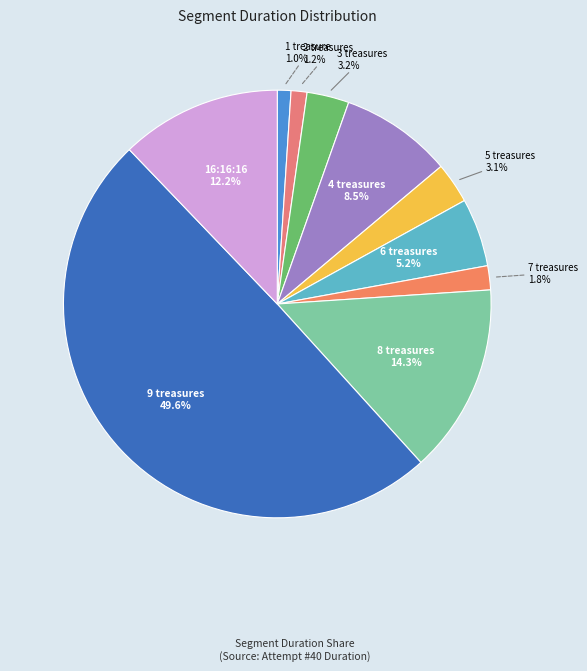

Is it true that 7 treasures is 2% of the pie?

True